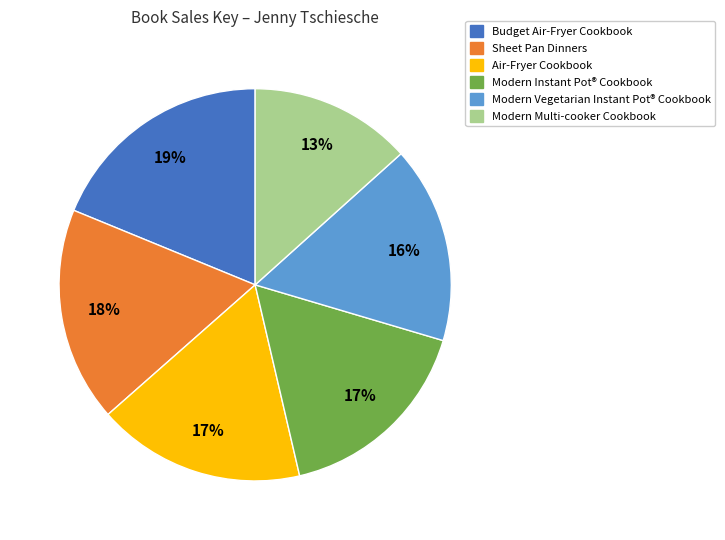

The Modern Vegetarian Instant Pot® Cookbook slice represents 16% of the pie. True or false?

True